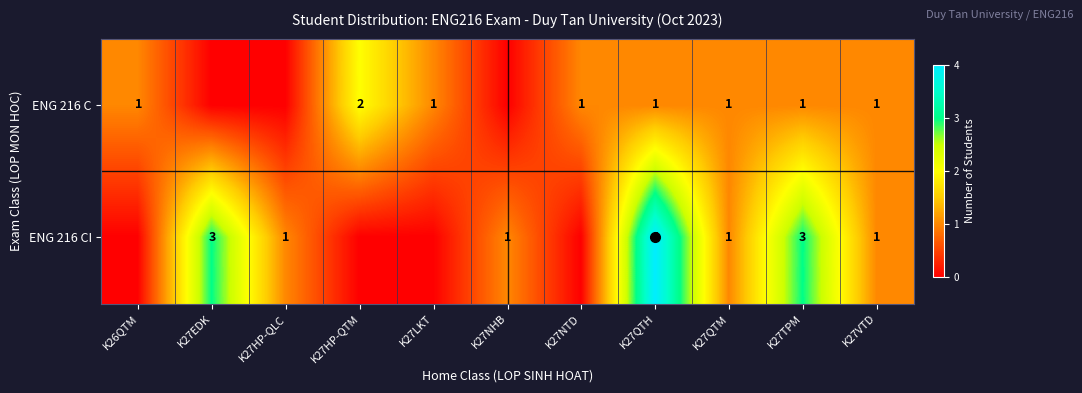

Between K27LKT and K27QTM, which series saw the biggest shift?

ENG 216 CI